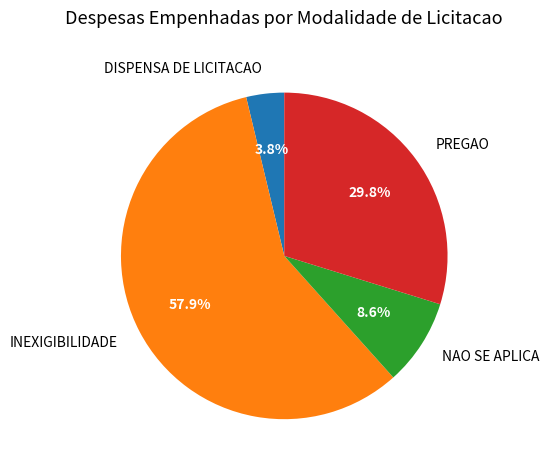

What portion of the pie excludes DISPENSA DE LICITACAO?

96.2%